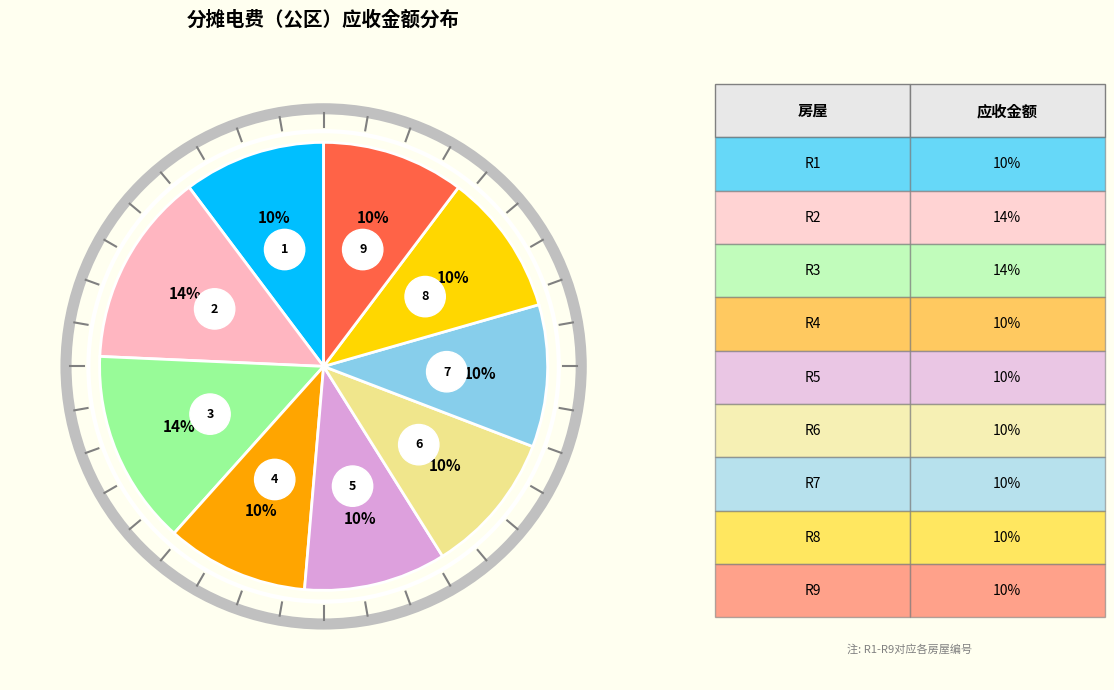

How many segments does this pie chart have?

9